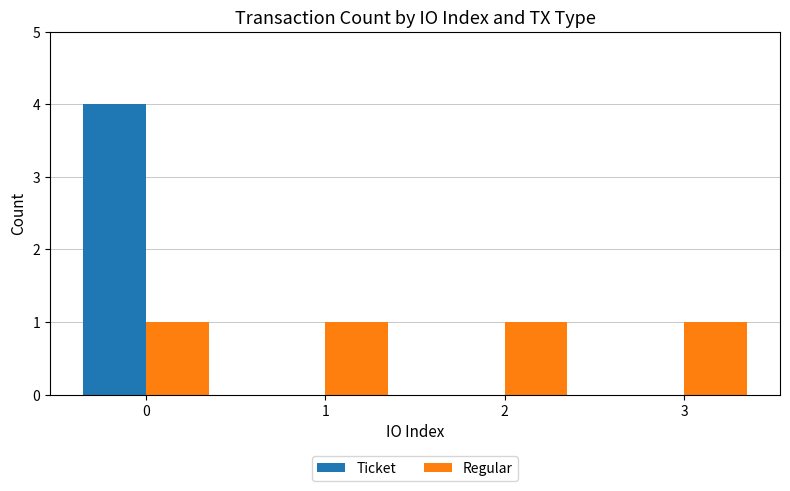

What value does the Regular series have at 2?

1